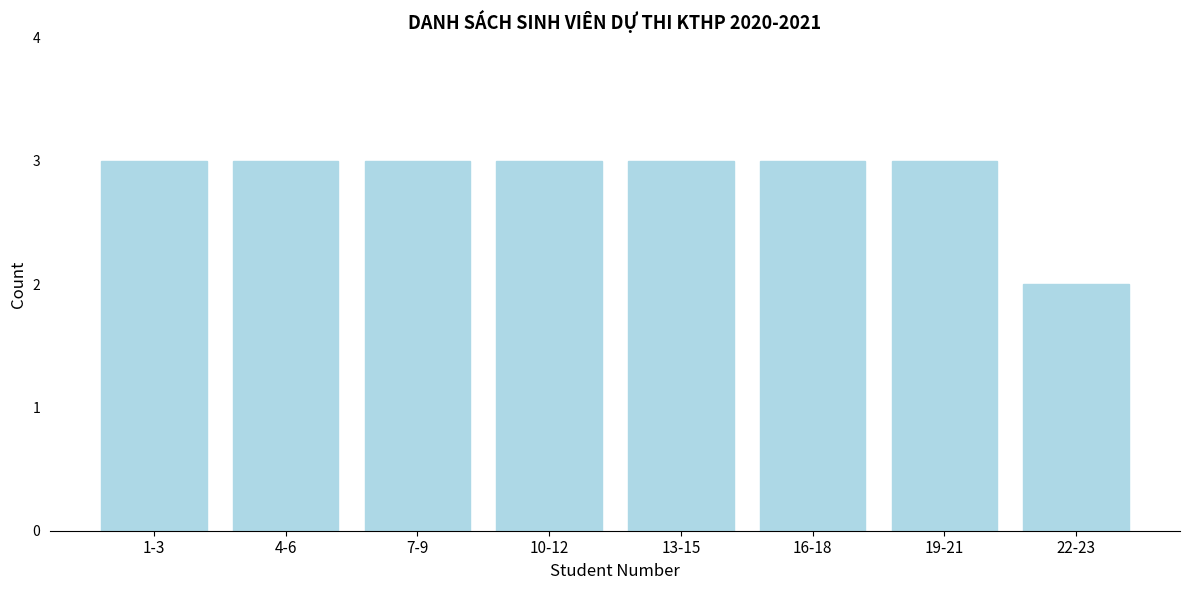

Reading right to left, transcribe all the data shown in this chart.

2	3	3	3	3	3	3	3